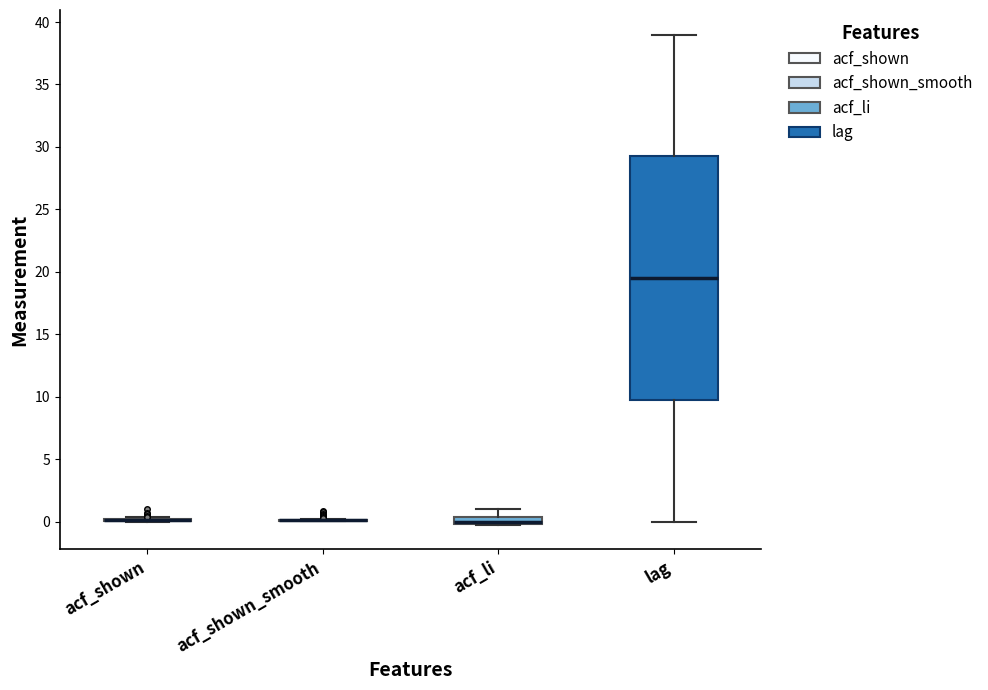

Which box is the tallest, from its lower edge to its upper edge?

lag